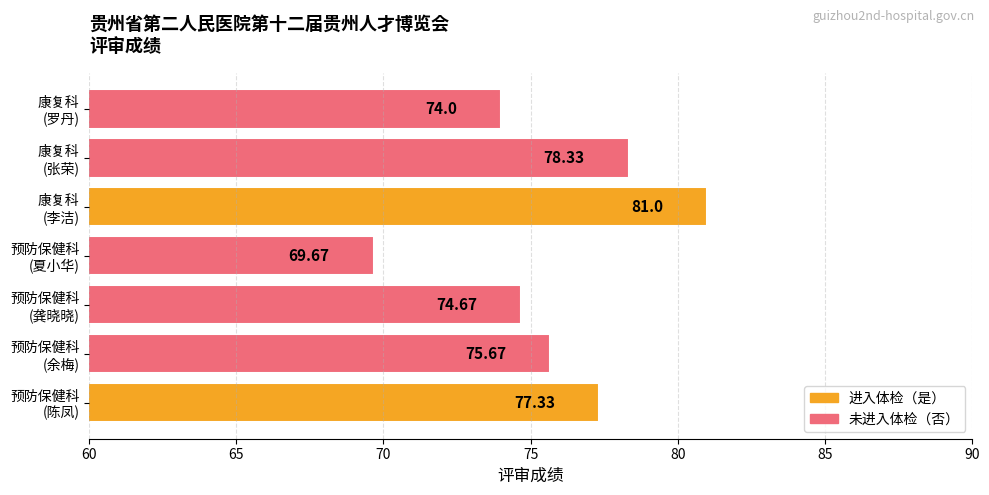

List the labels in order of value, smallest first.

预防保健科
(夏小华), 康复科
(罗丹), 预防保健科
(龚晓晓), 预防保健科
(余梅), 预防保健科
(陈凤), 康复科
(张荣), 康复科
(李洁)